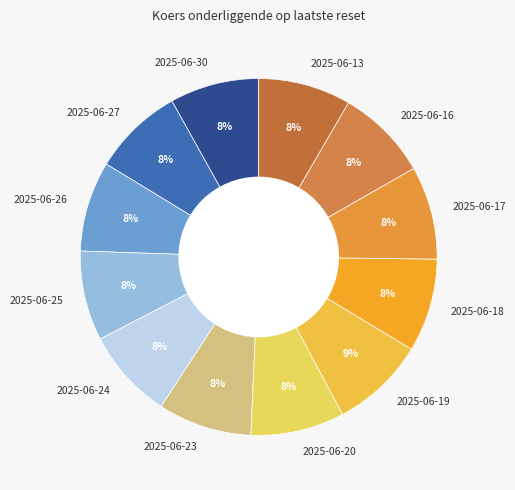

Does any single category account for the majority?

No